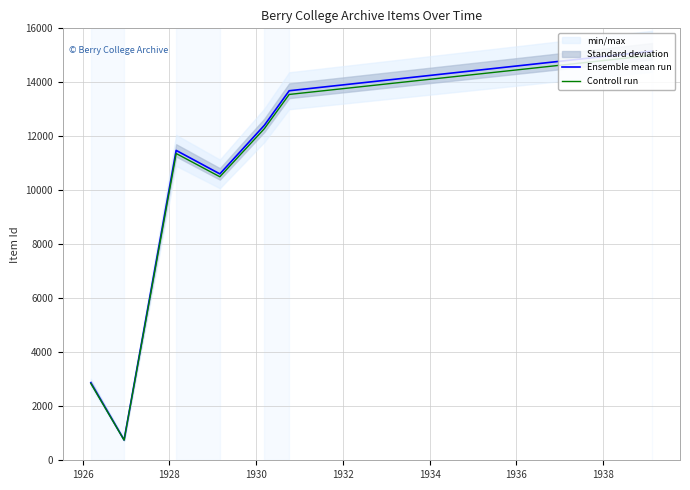

What is the maximum value for Ensemble mean run?

15151.0